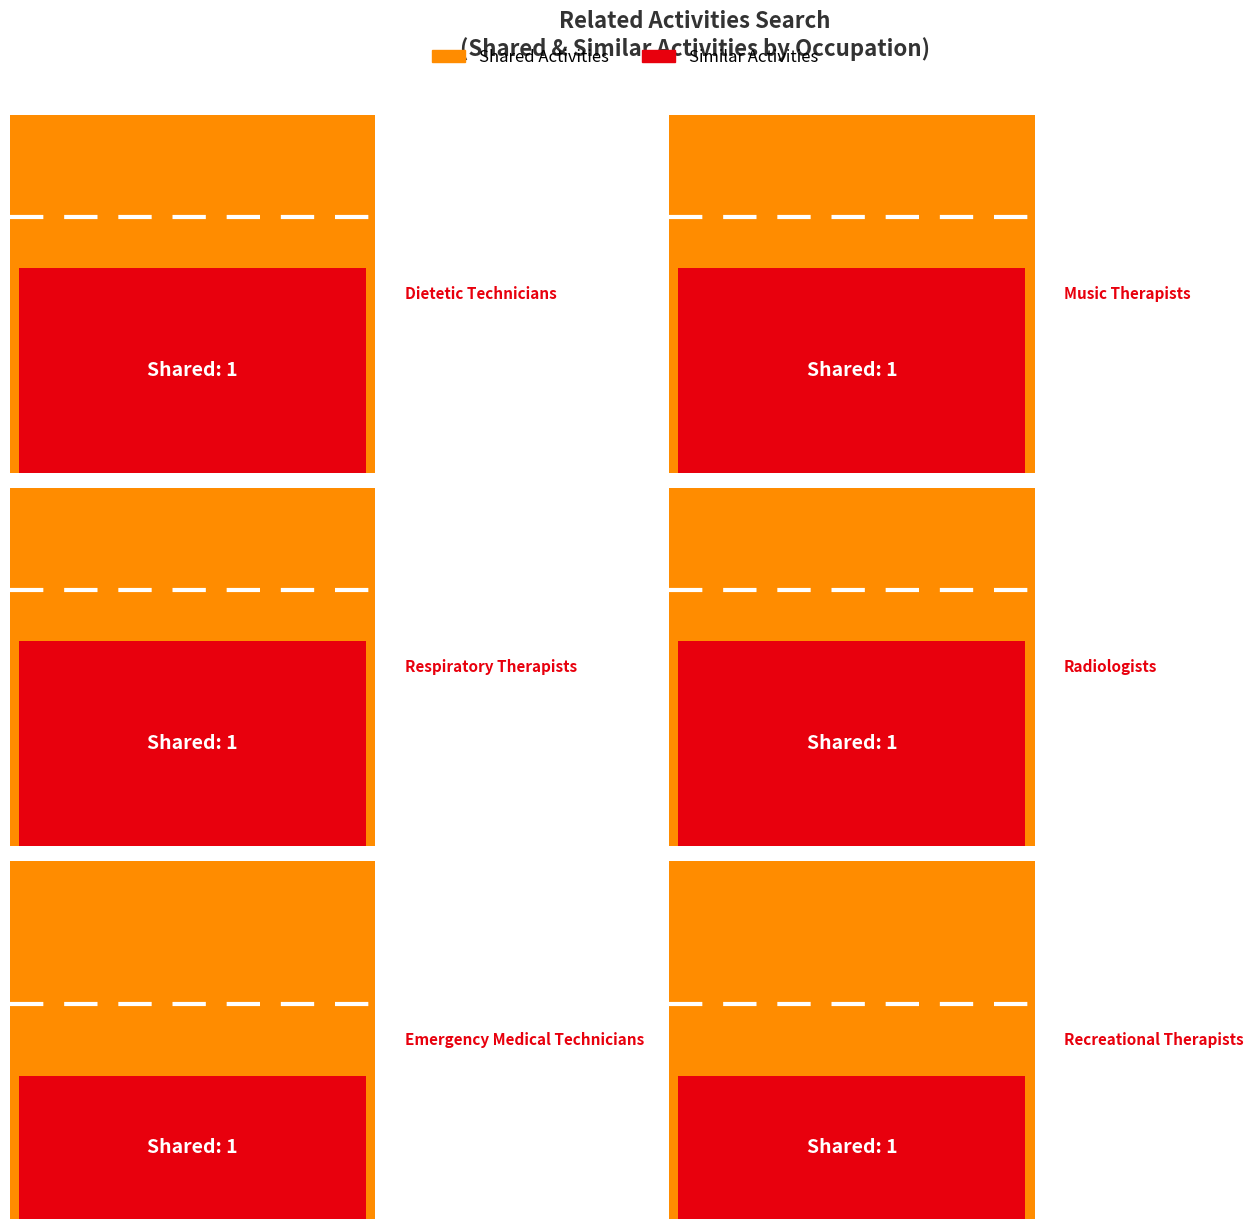

What is the label of the 6th bar from the left?

Recreational Therapists